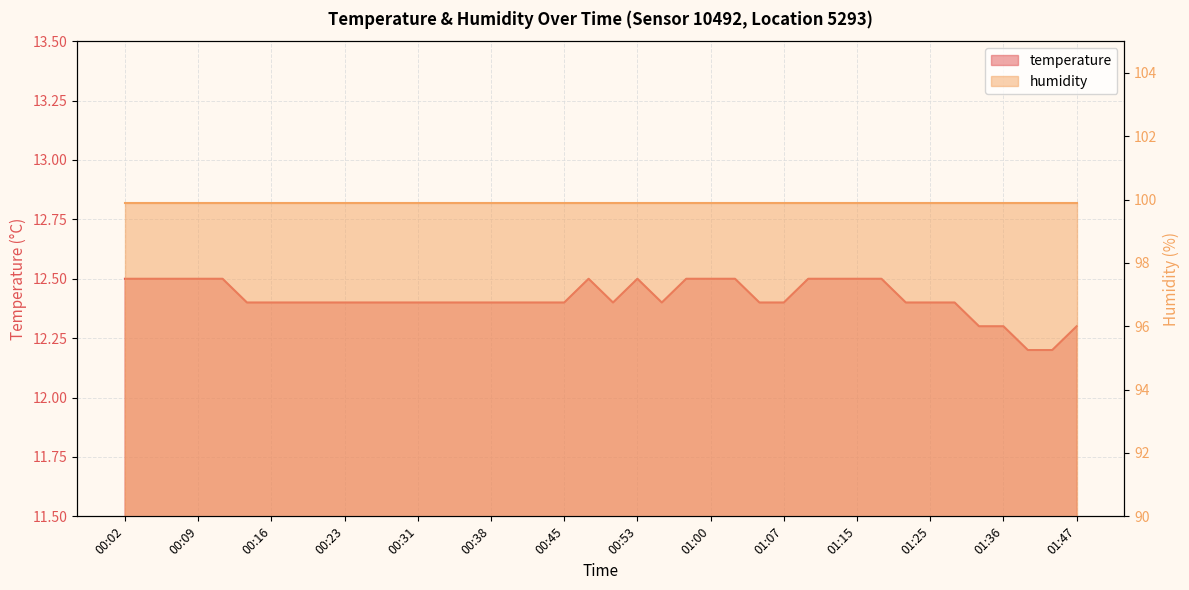

The chart shows a value of 21.8 at 00:23. True or false?

False